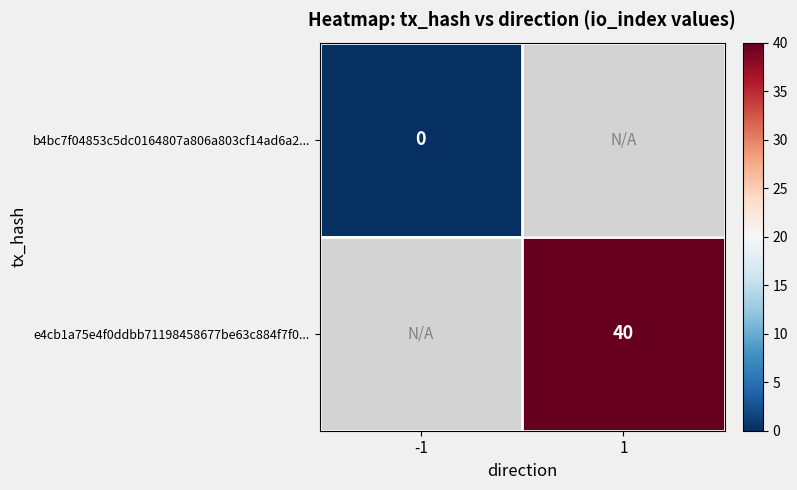

True or false: e4cb1a75e4f0ddbb71198458677be63c884f7f0... has a value of 69 at 1.

False